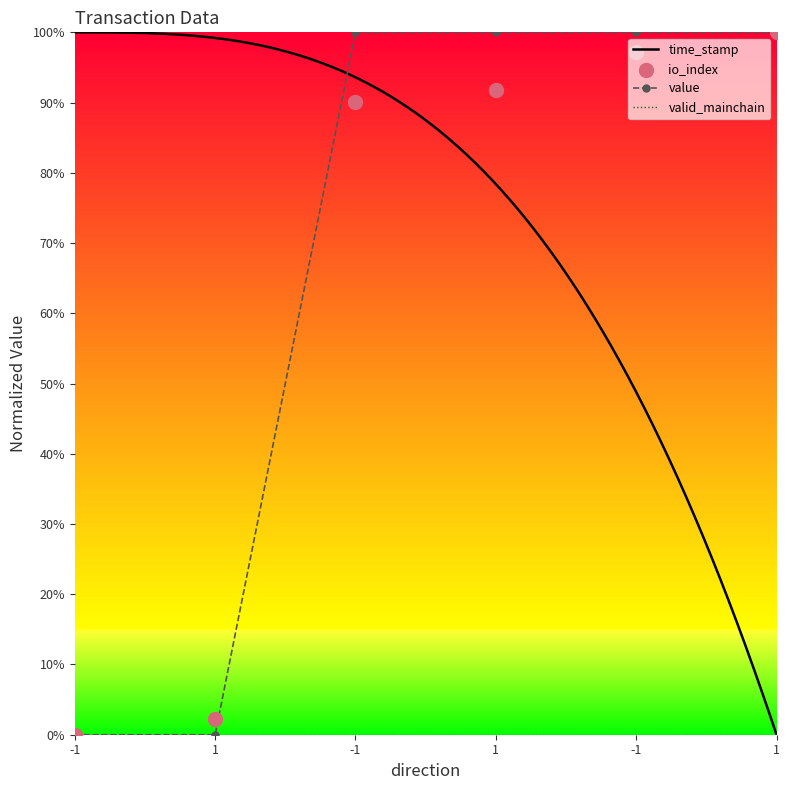

Which series reaches the maximum Y coordinate?

time_stamp